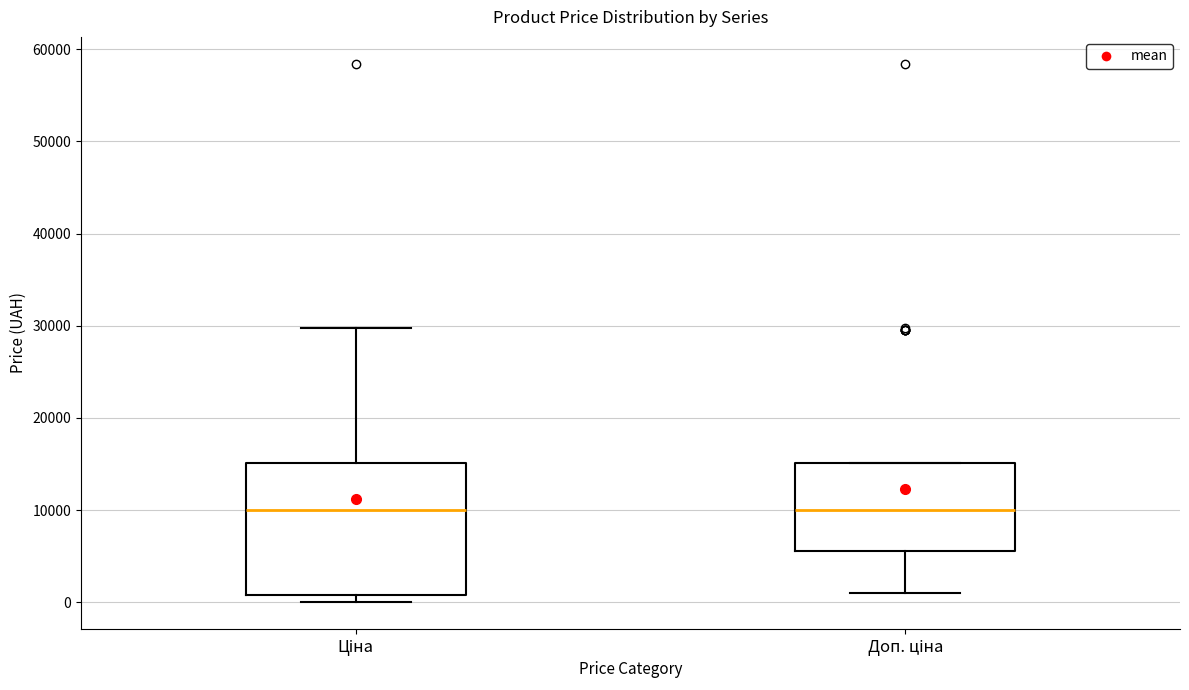

Reading left to right, transcribe this box plot: for each box, give where its median line is, the range the box spans, and where its two whiskers end, as read against the y-axis. The values are not printed on the chart, so give them approximately, as read against the axis.

Ціна: median 10000, box 1000 to 15000, whiskers 0 to 30000
Доп. ціна: median 10000, box 6000 to 15000, whiskers 1000 to 15000